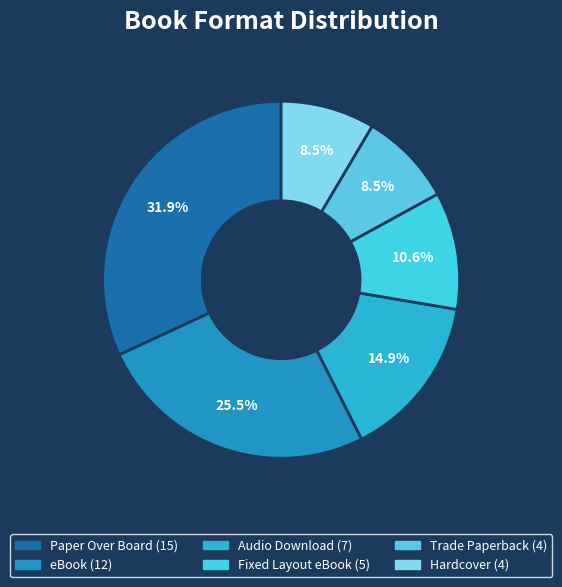

Is there a majority slice in this chart?

No